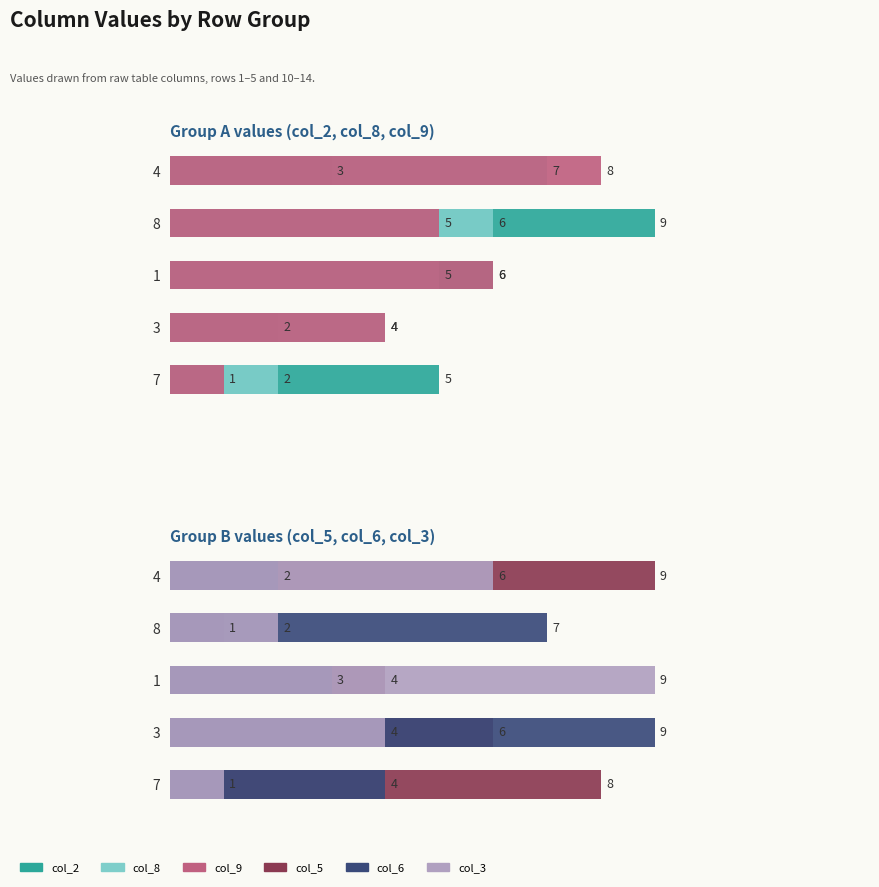

Reading left to right, extract all data points from this chart.

col_2: 3	9	6	2	5
col_8: 7	6	5	4	2
col_9: 8	5	6	4	1
col_5: 9	1	4	6	8
col_6: 2	7	3	9	4
col_3: 6	2	9	4	1